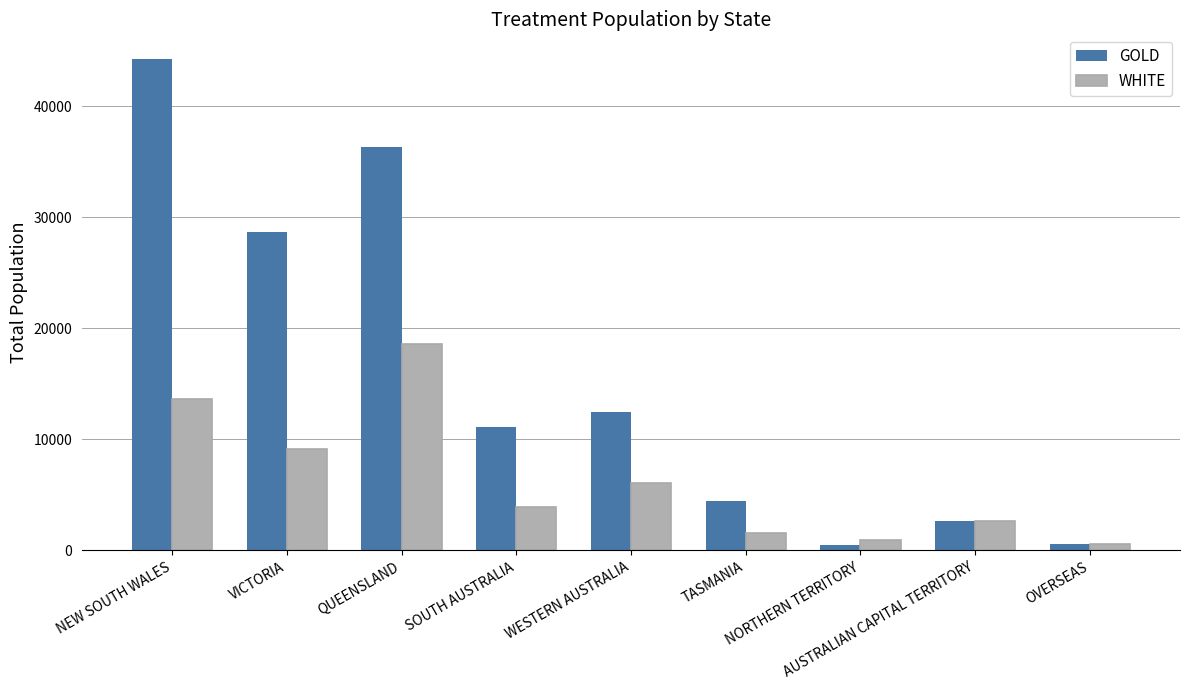

At how many categories does at least one series exceed 23382?

3